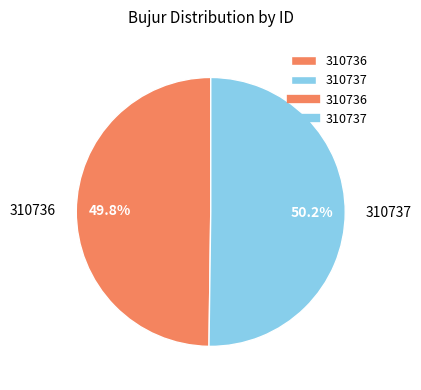

Is it true that 310737 is 50% of the pie?

True